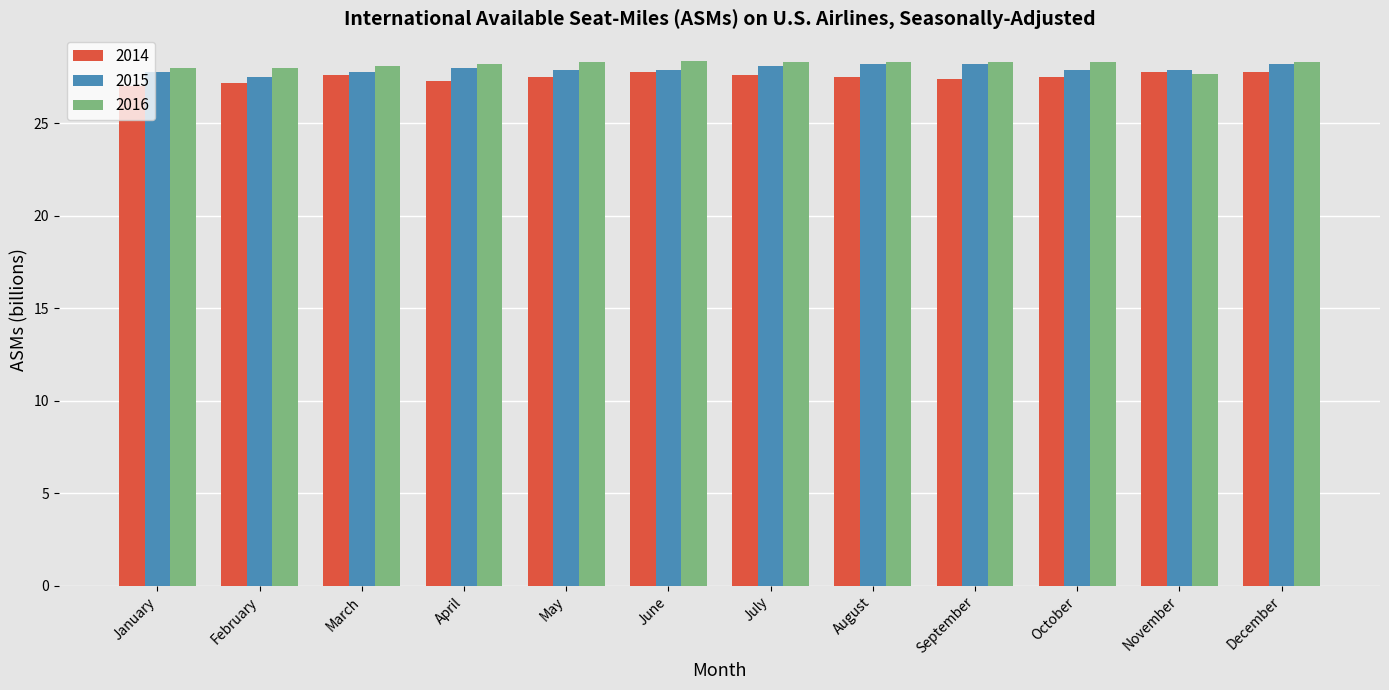

What is the value of the 2014 bar at the 7th from the left?

27.6